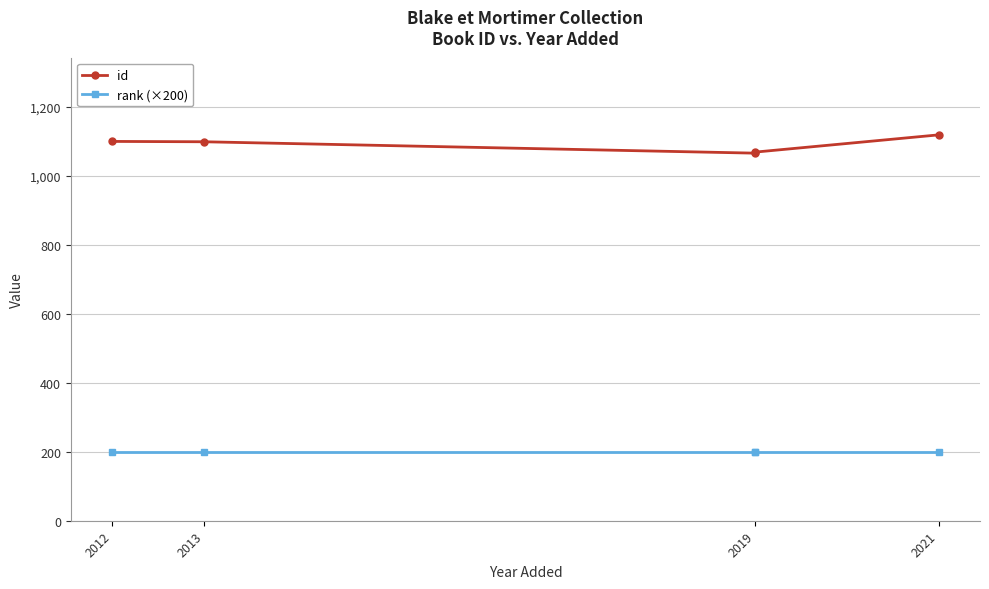

The value of rank (×200) at 2021 is 200. True or false?

True